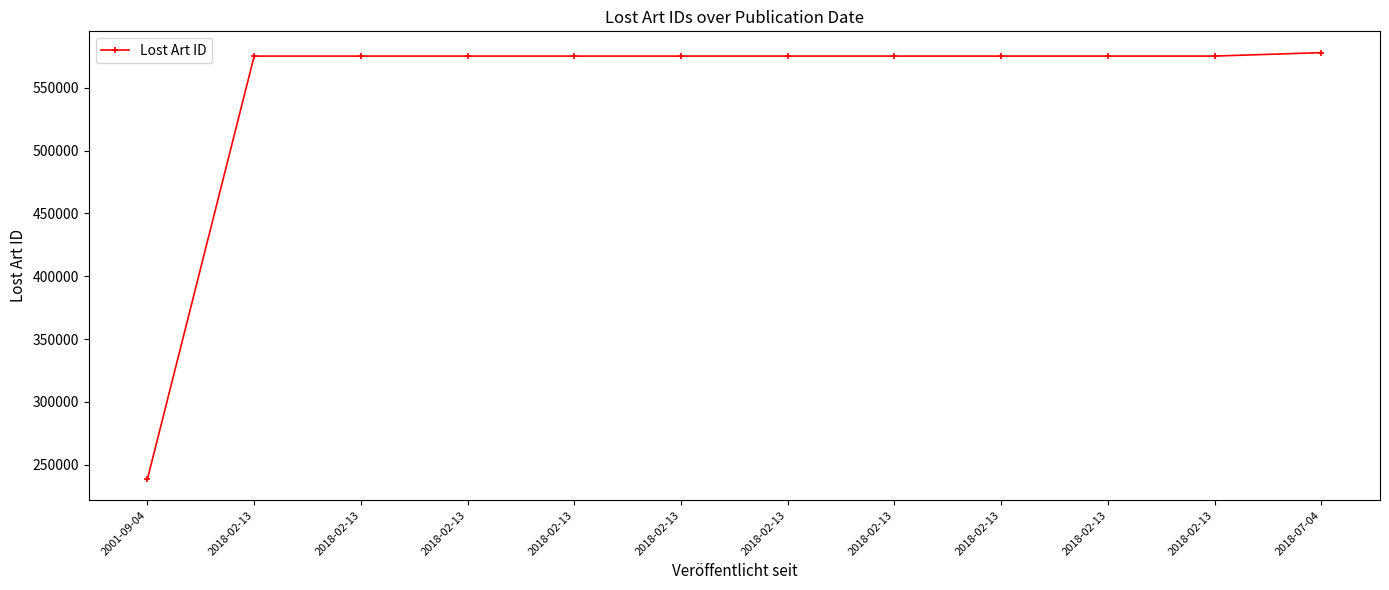

What is the change in value from 2018-02-13 to 2018-02-13?

+1